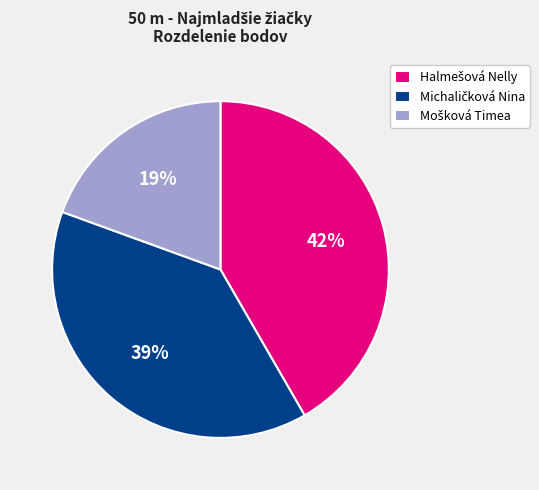

Is there any slice that represents more than half of the pie?

No